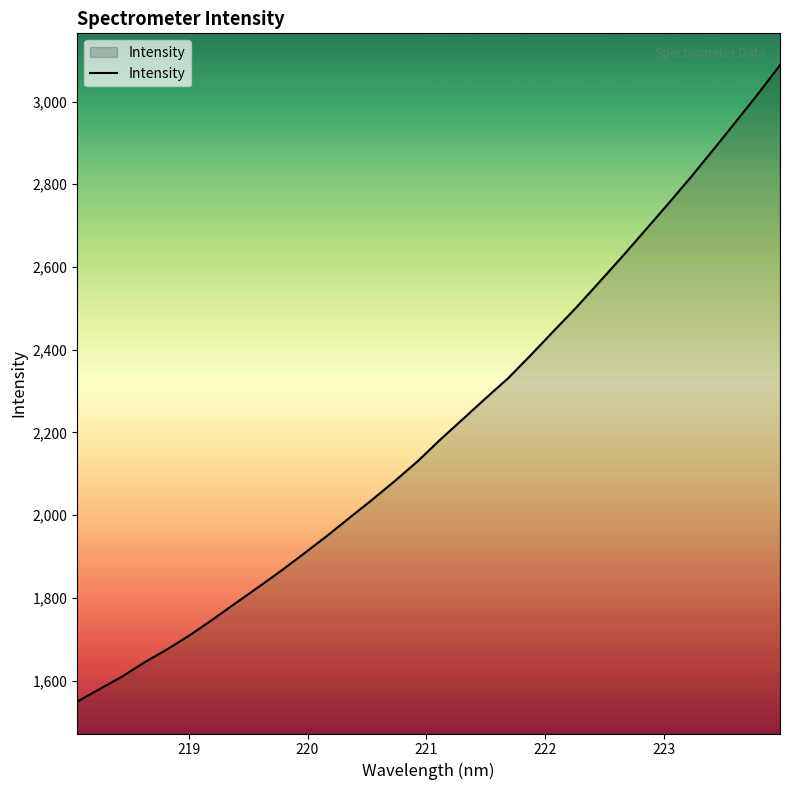

What is the smallest value displayed?

1548.9